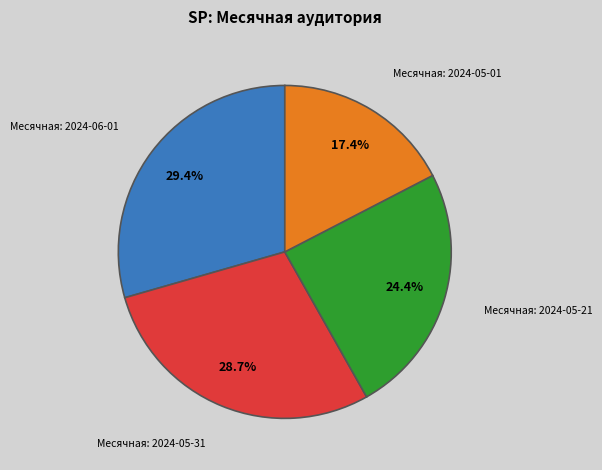

Between Месячная: 2024-05-31 and Месячная: 2024-05-01, which is larger?

Месячная: 2024-05-31